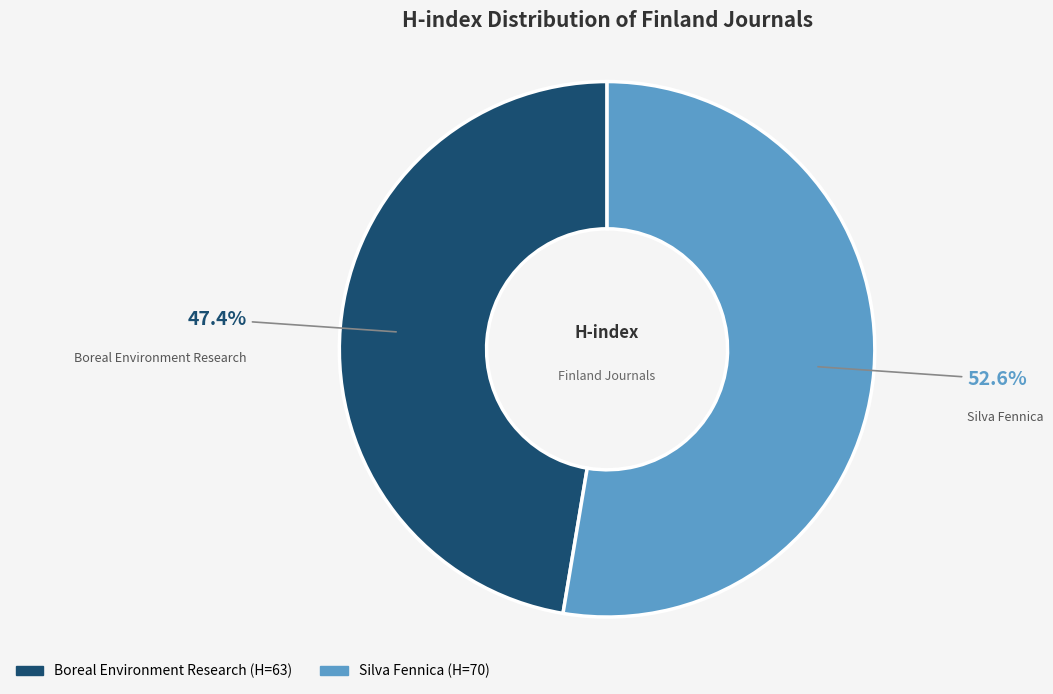

Rank the categories by value from lowest to highest.

Boreal Environment Research, Silva Fennica